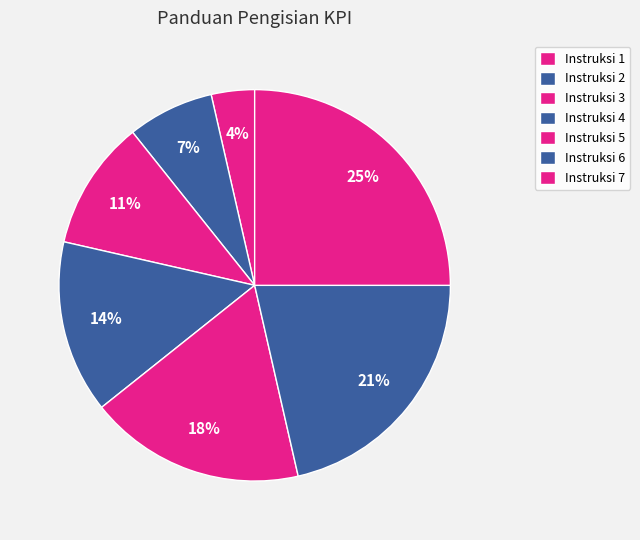

How much of the chart is everything except Instruksi 1?

96.4%